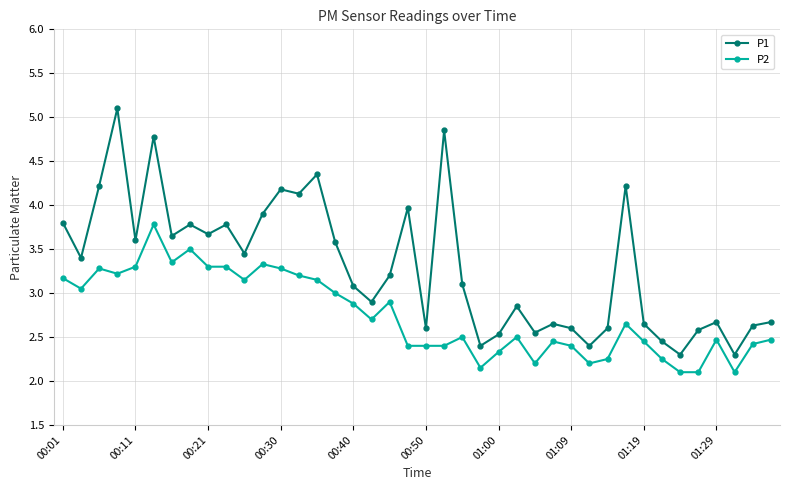

How many interior local peaks does the P1 series have?

12